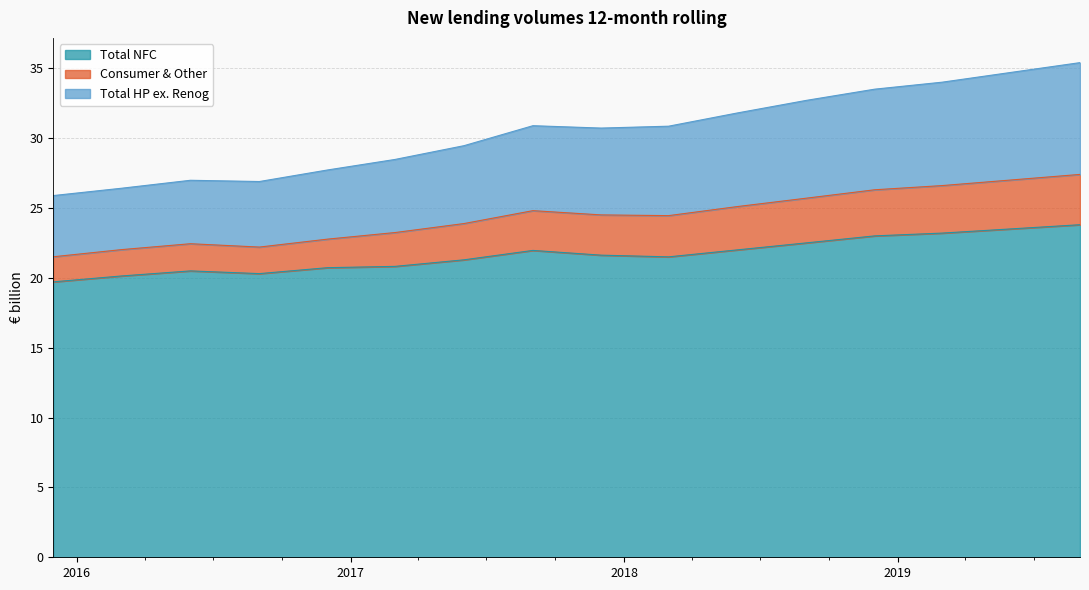

What is the difference between the Total NFC values at 2016-03 and 2016-09?

0.2